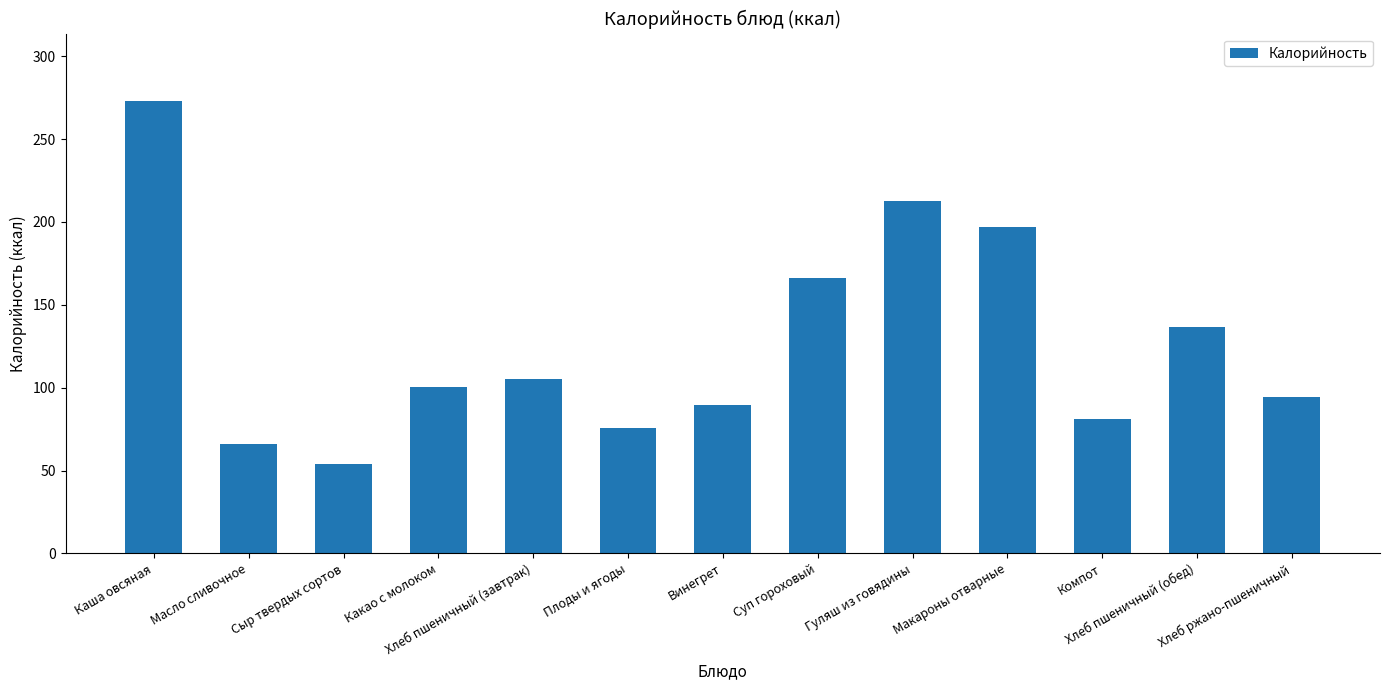

Which has a higher value, Какао с молоком or Суп гороховый?

Суп гороховый